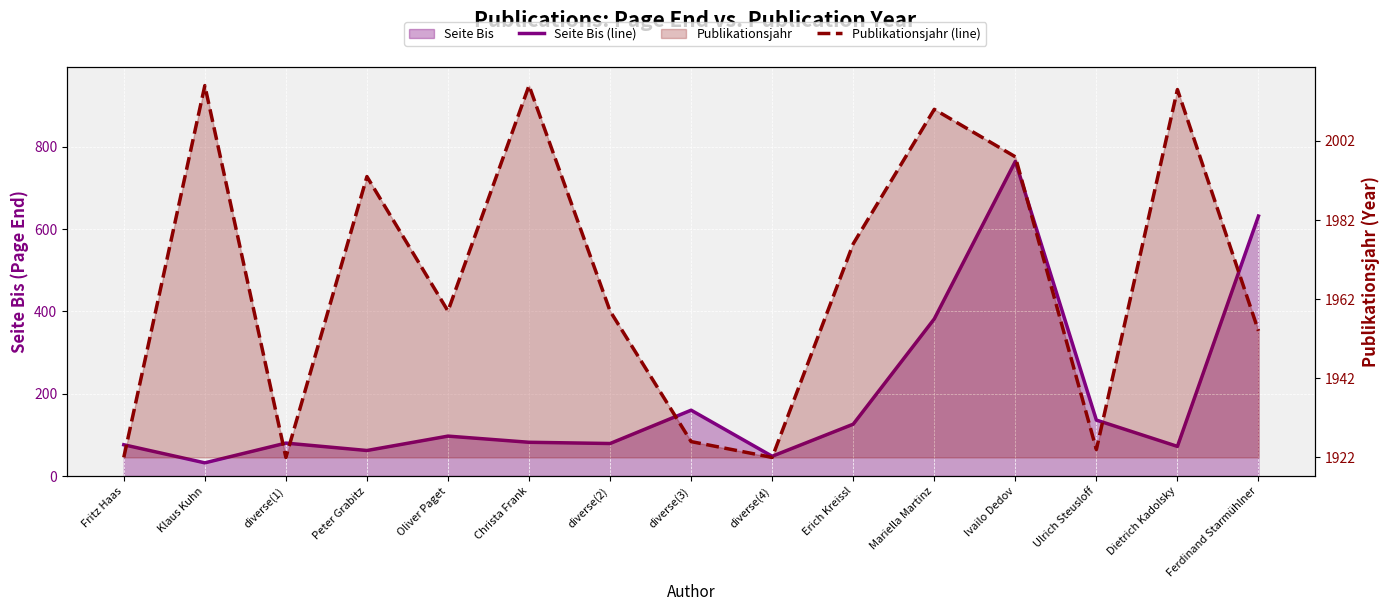

In Publikationsjahr (line), how many points are higher than both neighbors (excluding endpoints)?

5